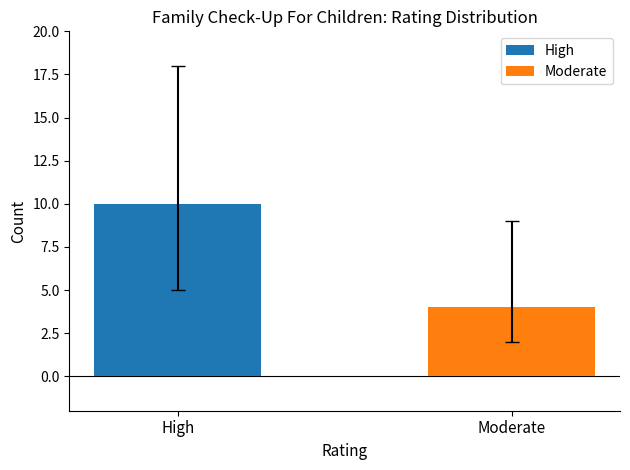

Which series has the largest range (max minus min)?

High